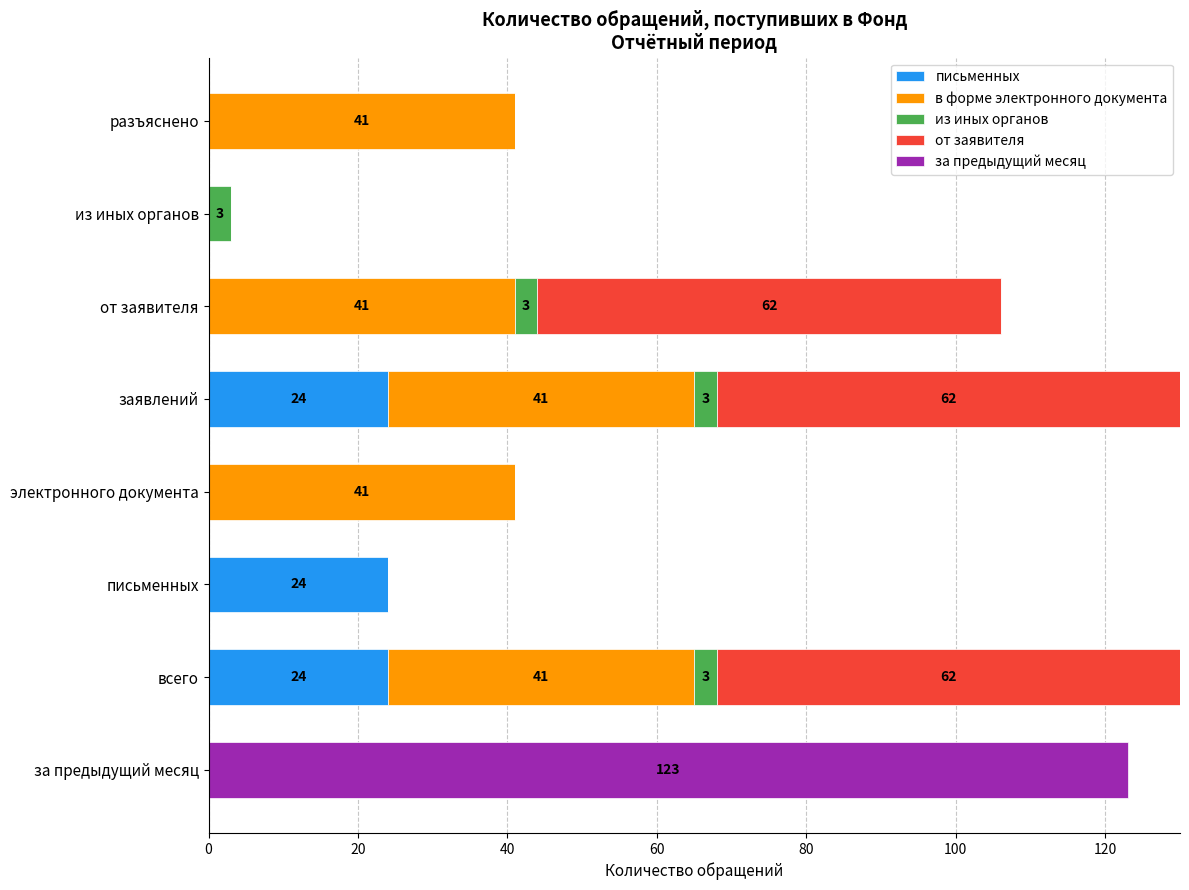

What is the total value across all series at из иных органов?

3